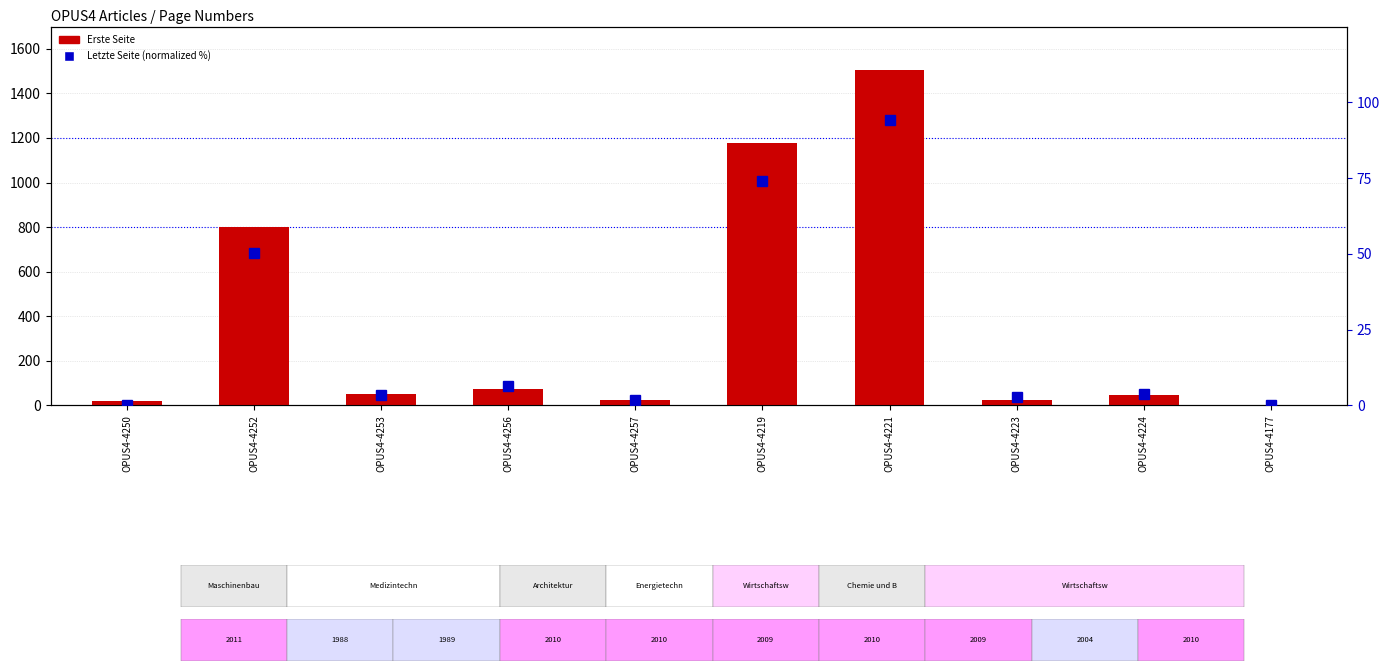

Which series has the largest range (max minus min)?

Erste Seite